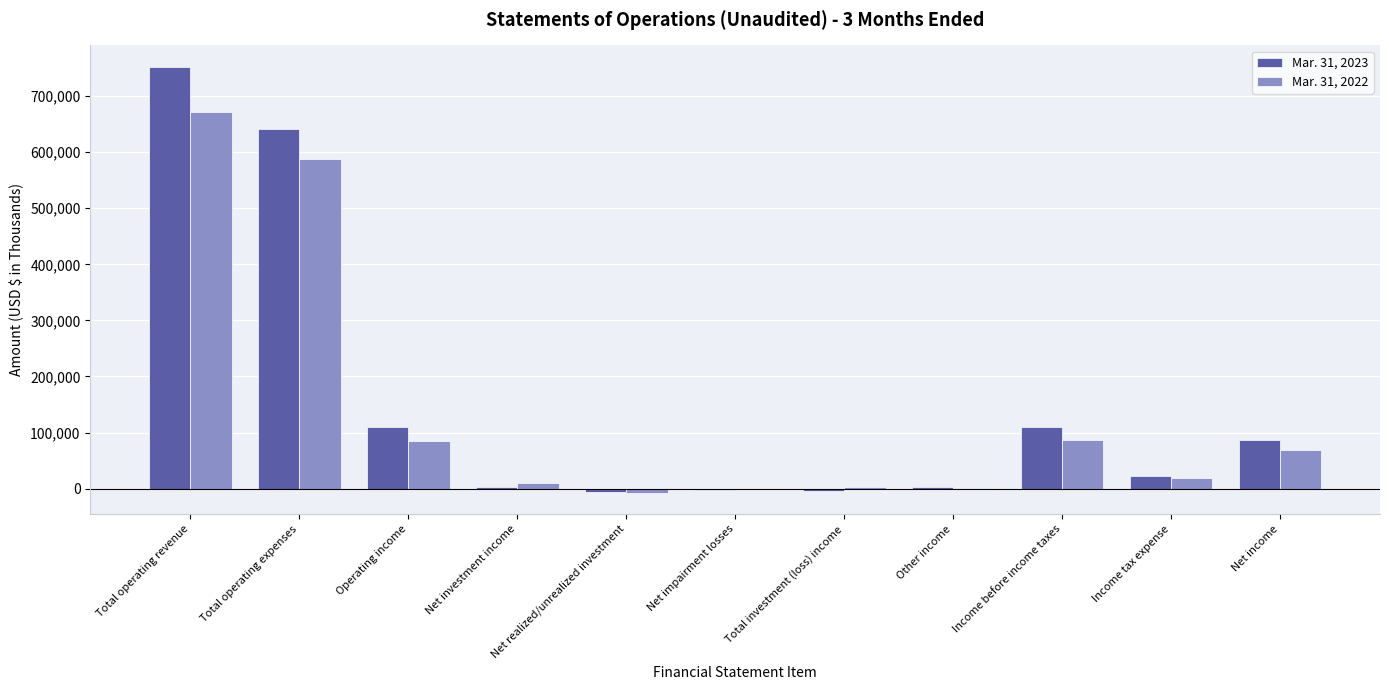

The value of Mar. 31, 2022 at Net income is 109604. True or false?

False